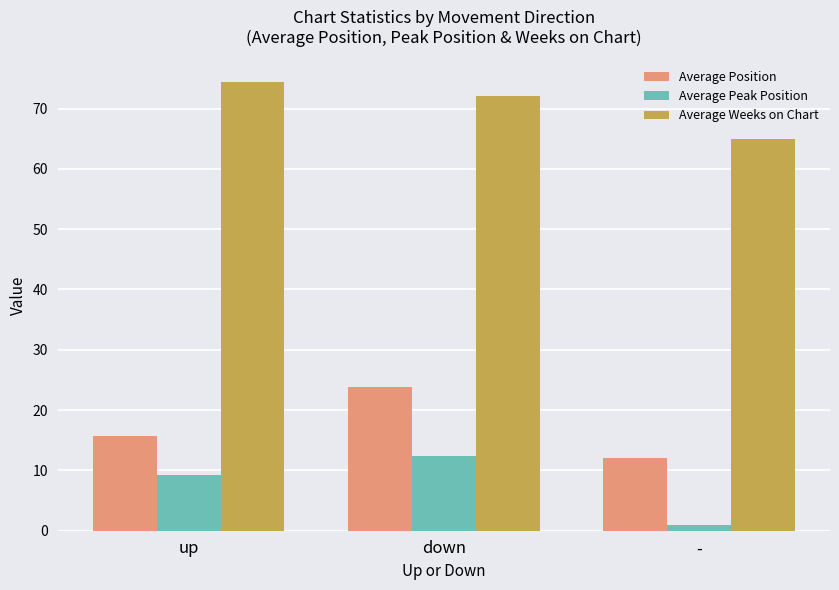

How many bars are there in each group?

3